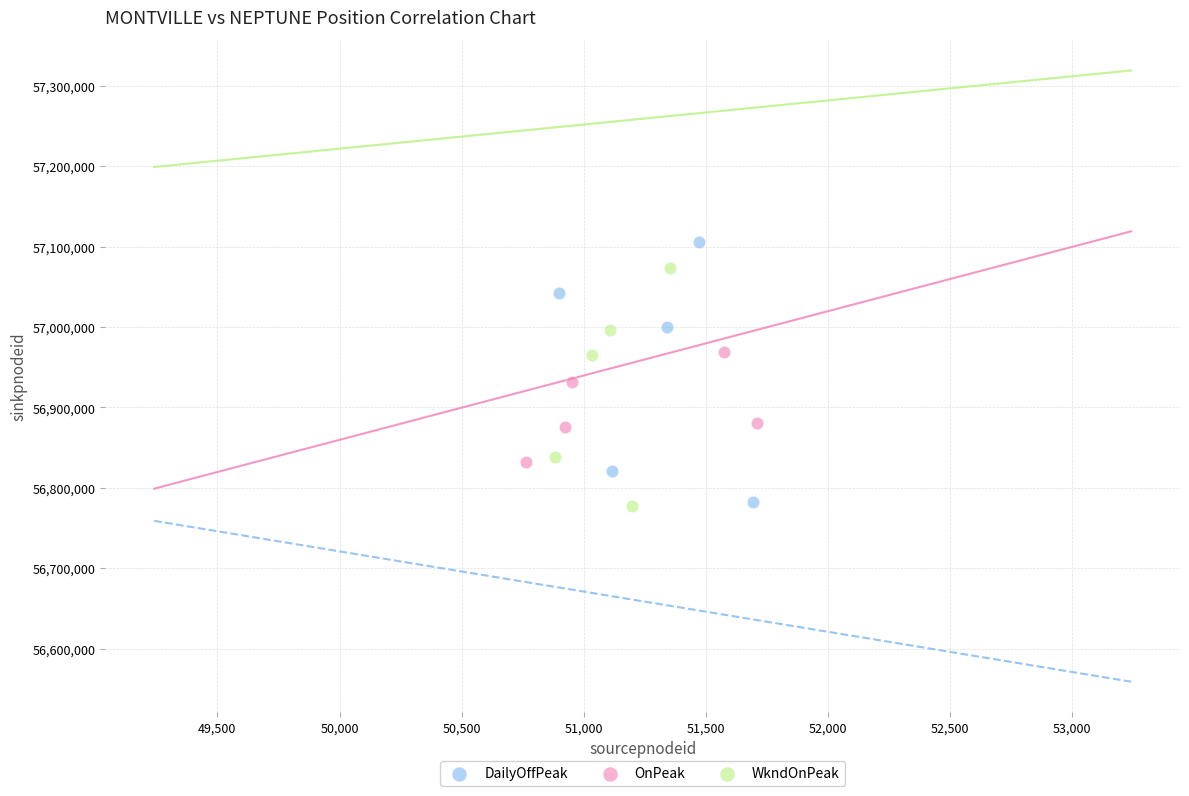

Which series has the widest spread of Y values?

DailyOffPeak